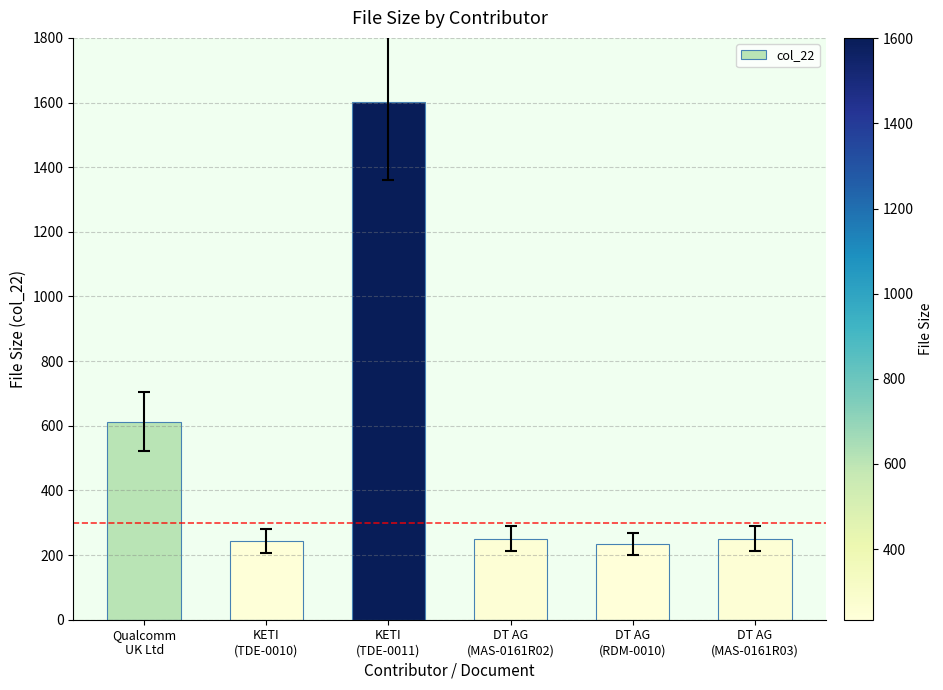

What is the label of the 3rd bar from the left?

KETI
(TDE-0011)